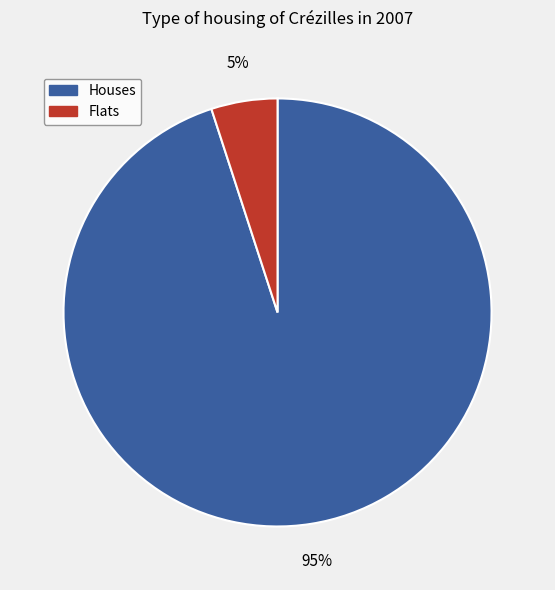

To the nearest percent, what is the difference between the largest and smallest slice percentages?

90%